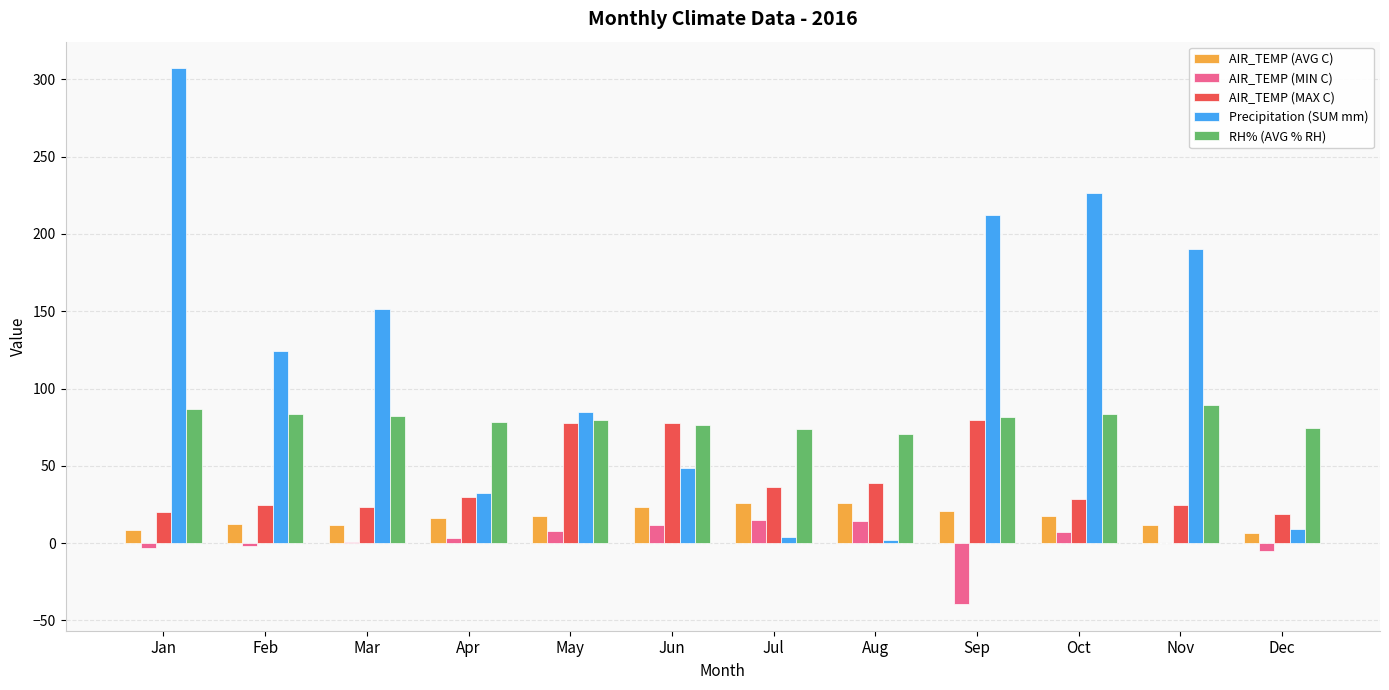

How many values in the AIR_TEMP (AVG C) series exceed 17?

6